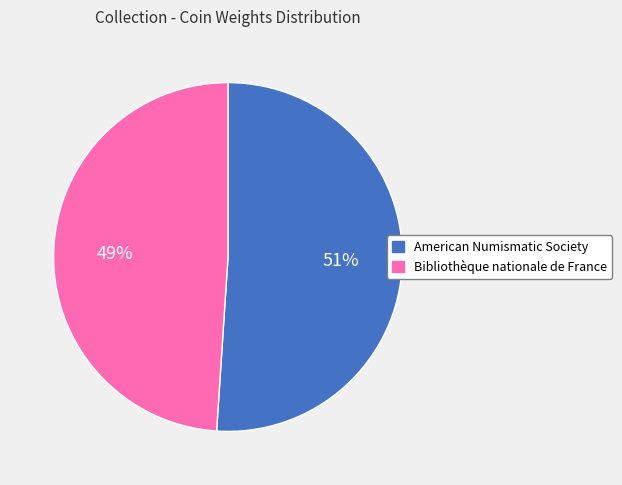

Which category accounts for the majority?

American Numismatic Society